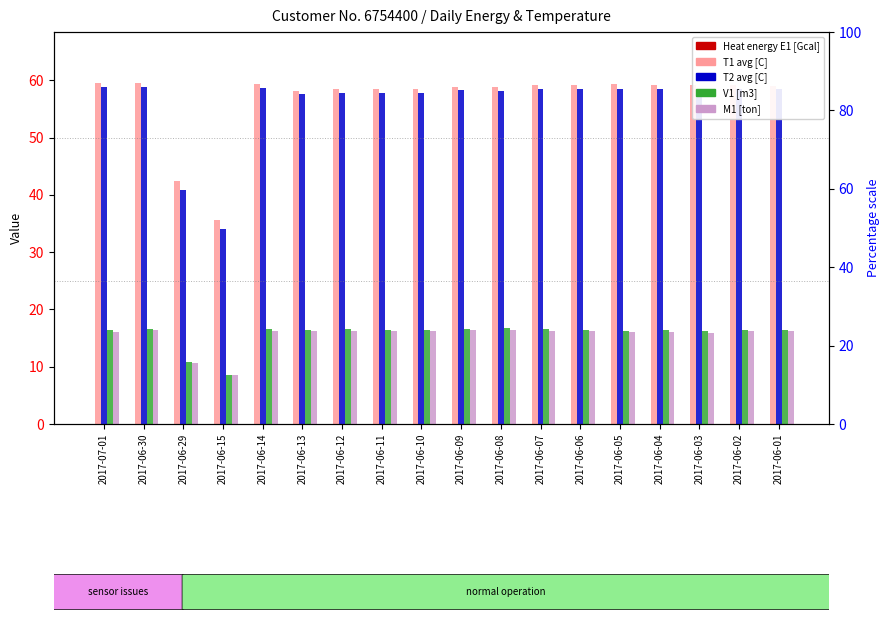

Is it true that M1 [ton] equals 10.6 at 2017-06-29?

True